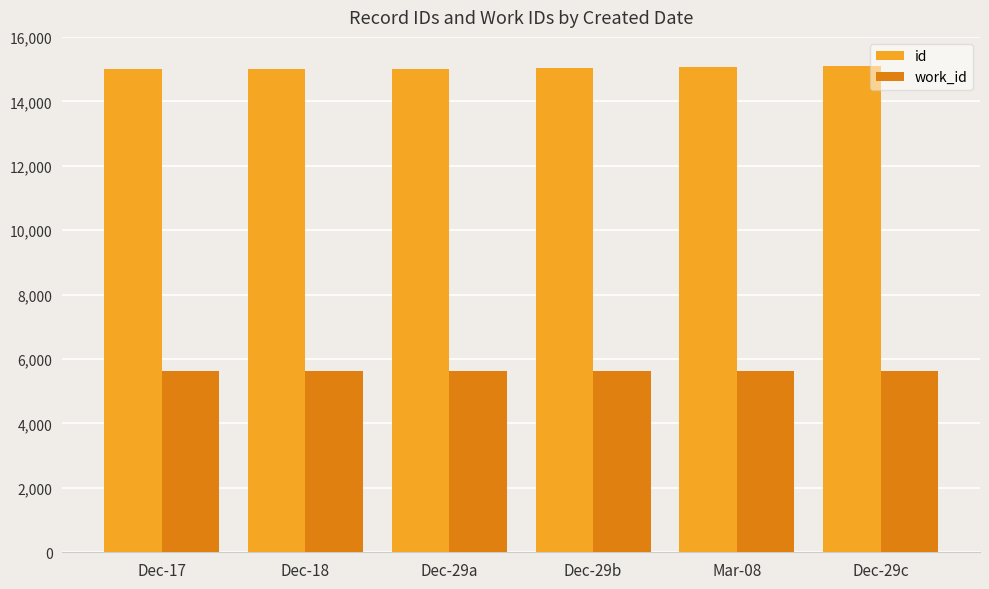

At how many categories does at least one series exceed 12403?

6